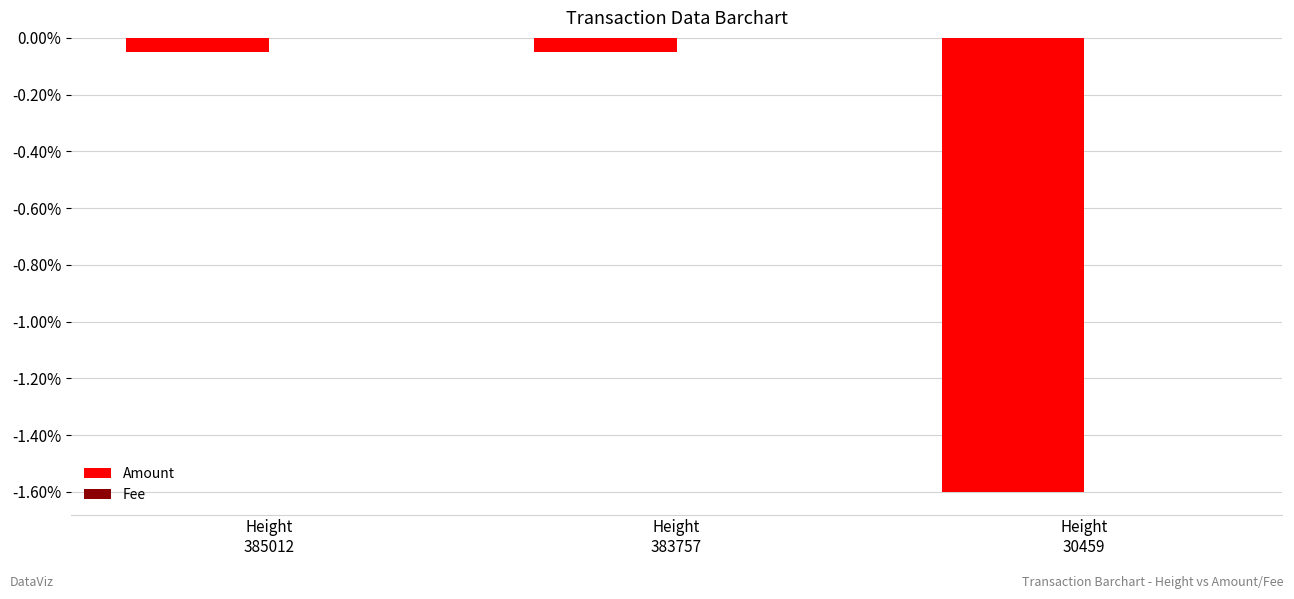

True or false: Amount has a value of -0.1 at Height
383757.

False